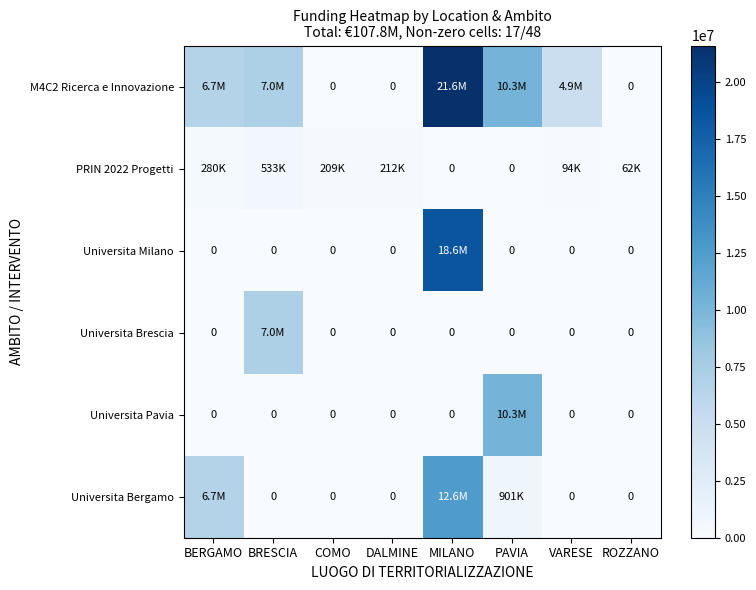

At which category does the chart reach its minimum across all series?

COMO